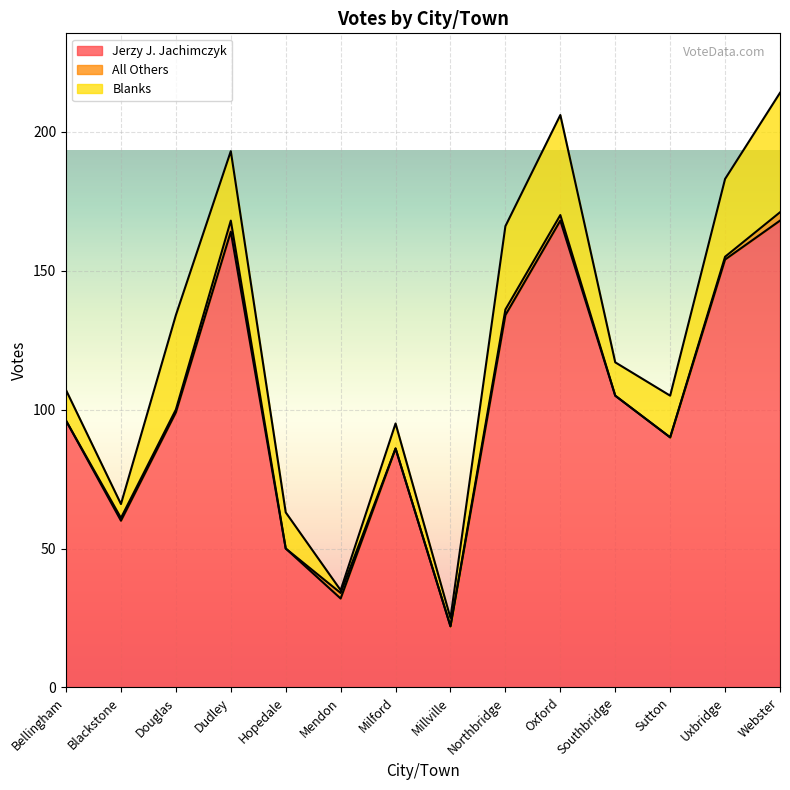

List the labels in order of Jerzy J. Jachimczyk value, largest first.

Oxford, Webster, Dudley, Uxbridge, Northbridge, Southbridge, Douglas, Bellingham, Sutton, Milford, Blackstone, Hopedale, Mendon, Millville